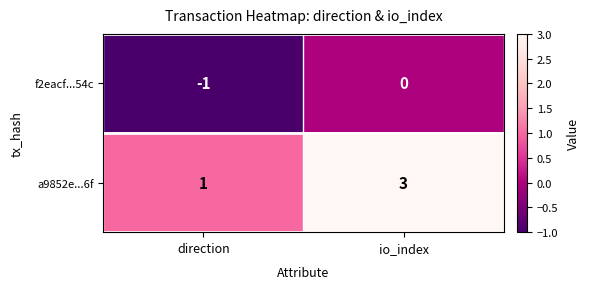

Rank the series by their average value, from lowest to highest.

f2eacf...54c, a9852e...6f